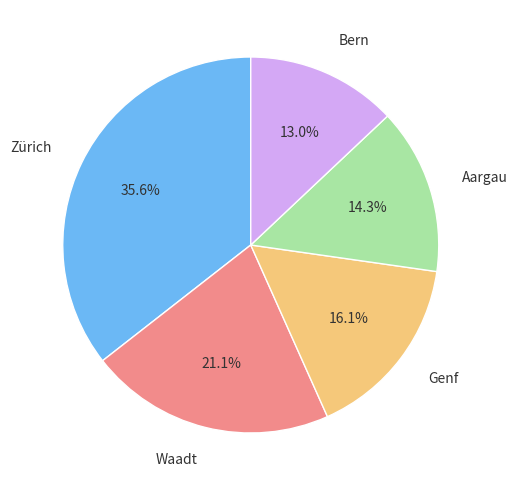

To the nearest percent, what percentage of the pie is Bern?

13%